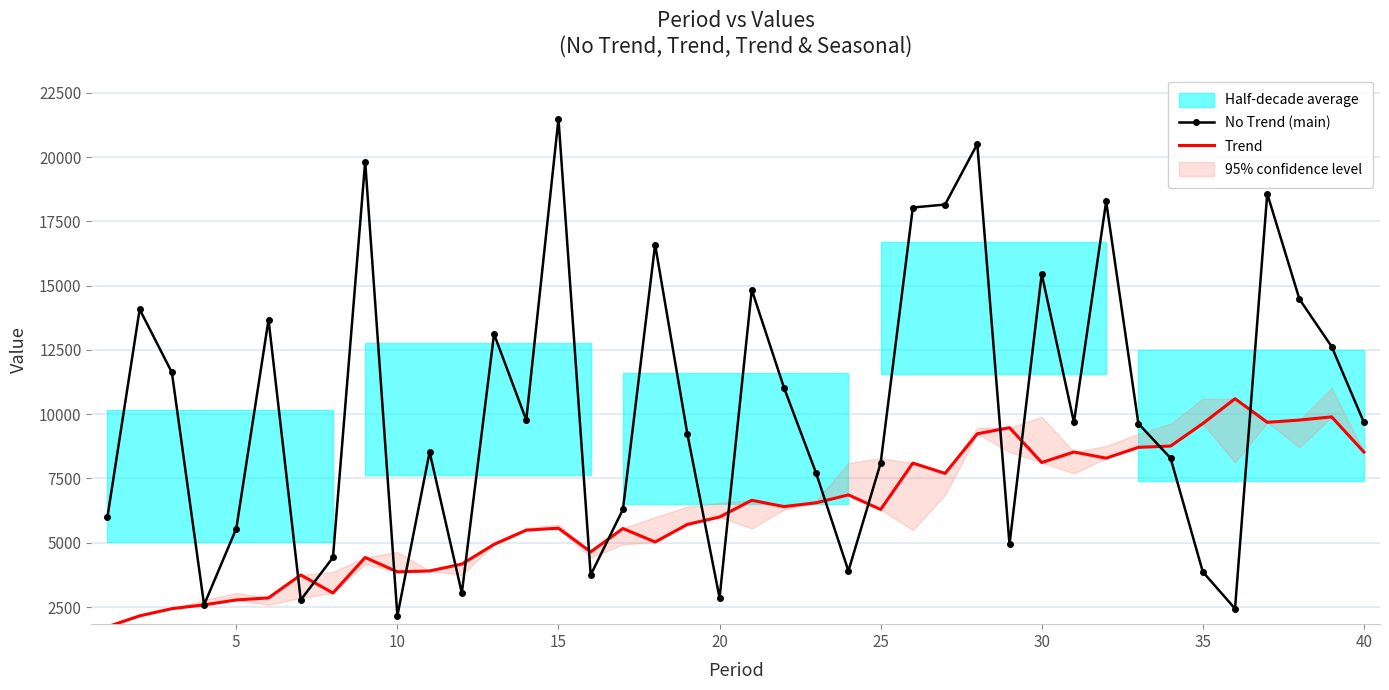

Does the chart have visible grid lines?

Yes